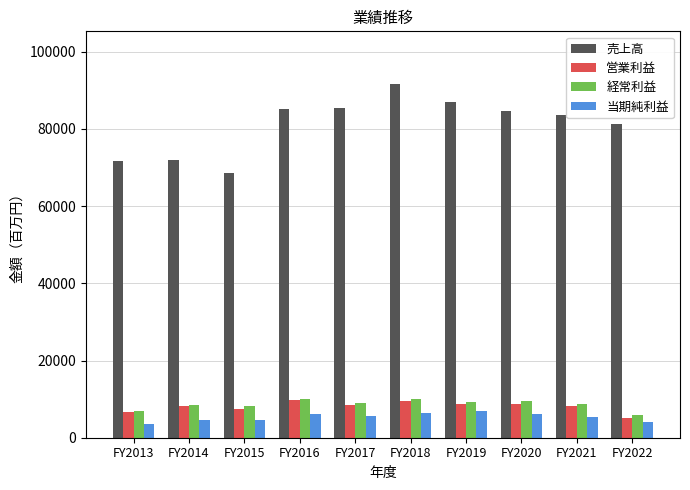

Where does the 経常利益 series first go above 9030?

FY2016